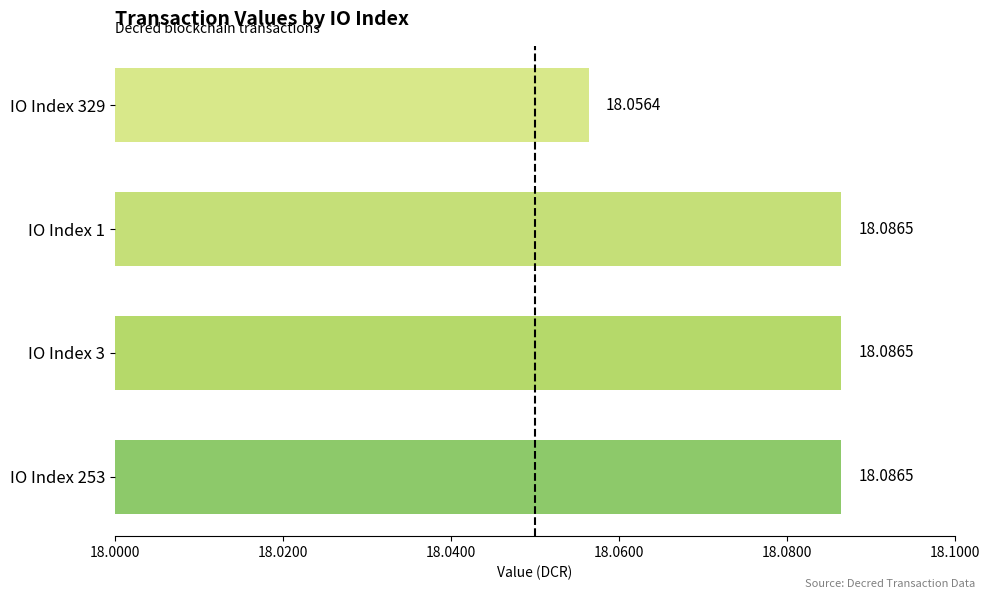

What is the sum of all values?

72.3